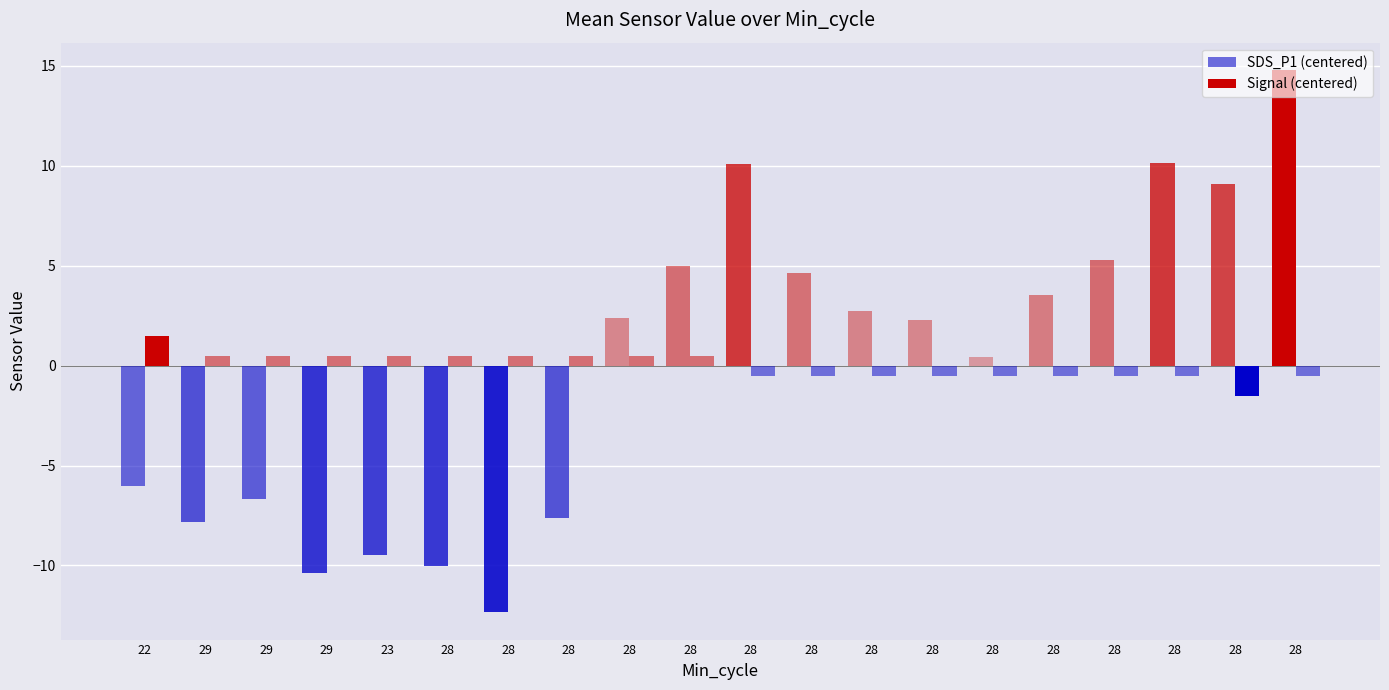

Does the chart contain stacked bars?

No